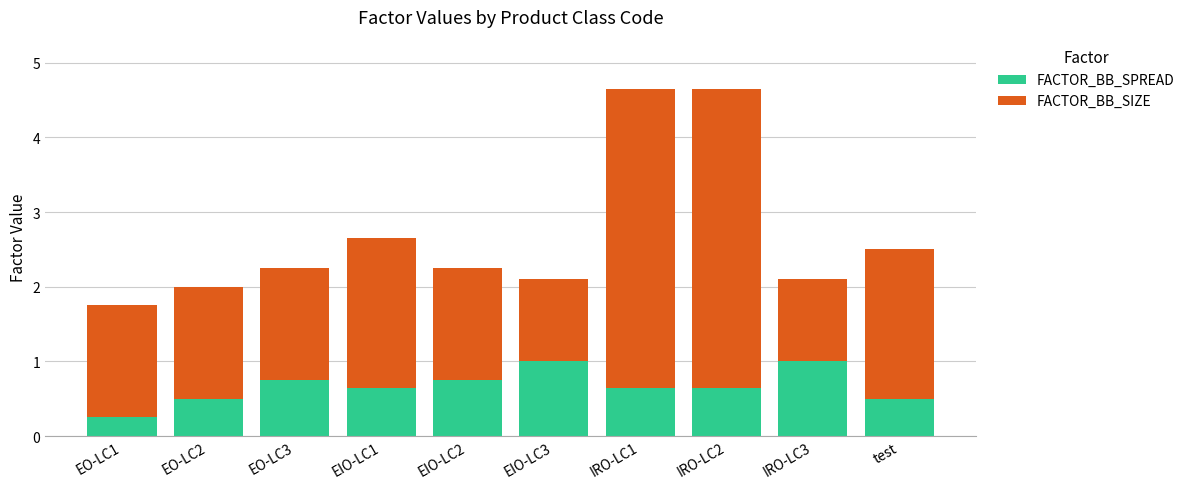

What is the total value across all series at IRO-LC2?

4.7